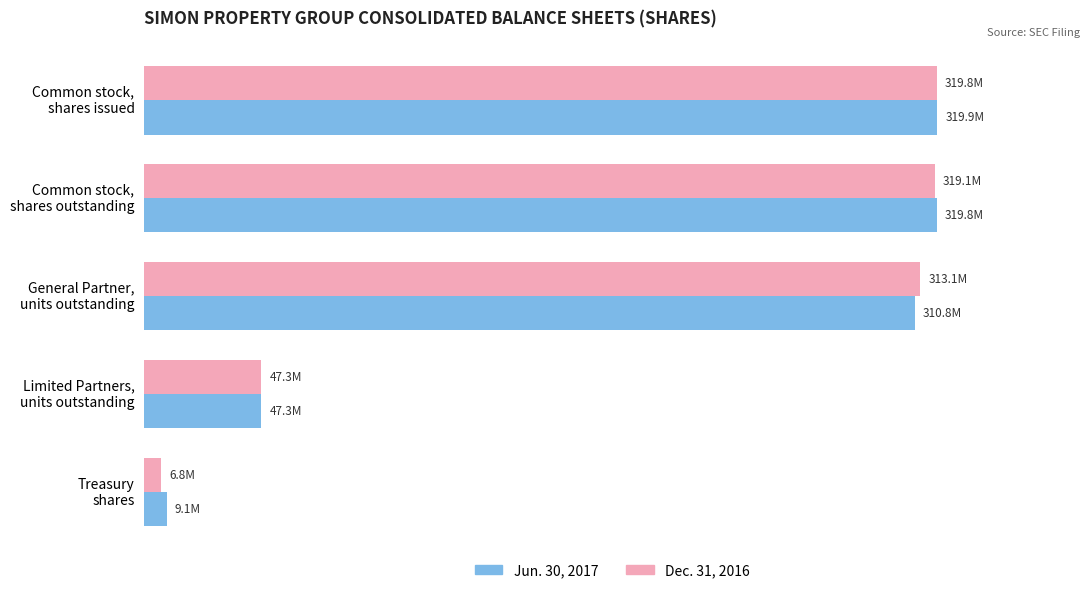

At which label is Jun. 30, 2017 closest to 164512216?

Limited Partners,
units outstanding